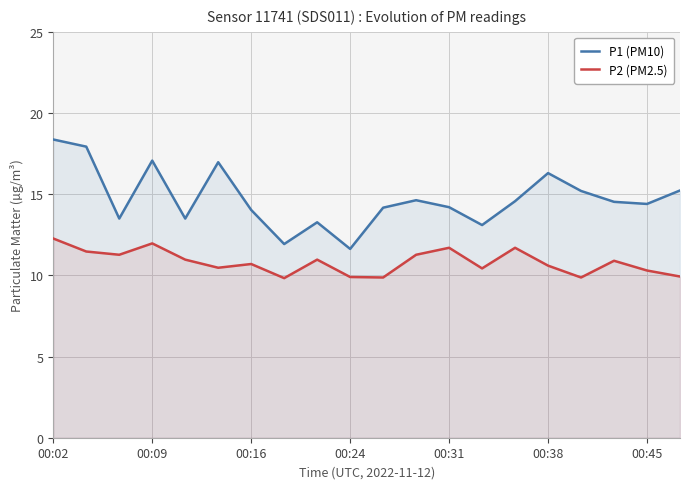

True or false: P2 (PM2.5) and P1 (PM10) cross at least once.

False